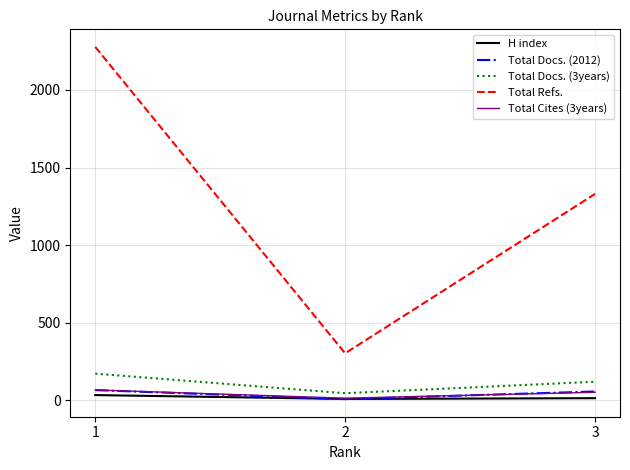

The value of Total Cites (3years) at 1 is 67. True or false?

True